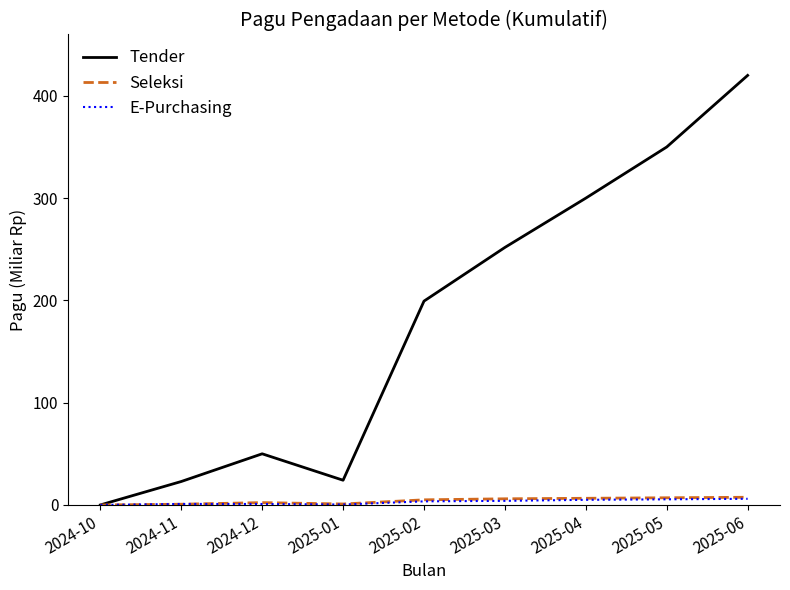

At how many categories does at least one series exceed 274?

3